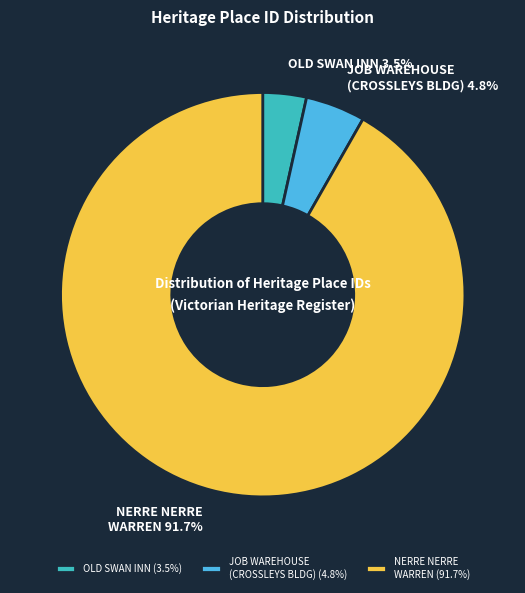

Between OLD SWAN INN and JOB WAREHOUSE (CROSSLEYS BLDG), which is larger?

JOB WAREHOUSE (CROSSLEYS BLDG)